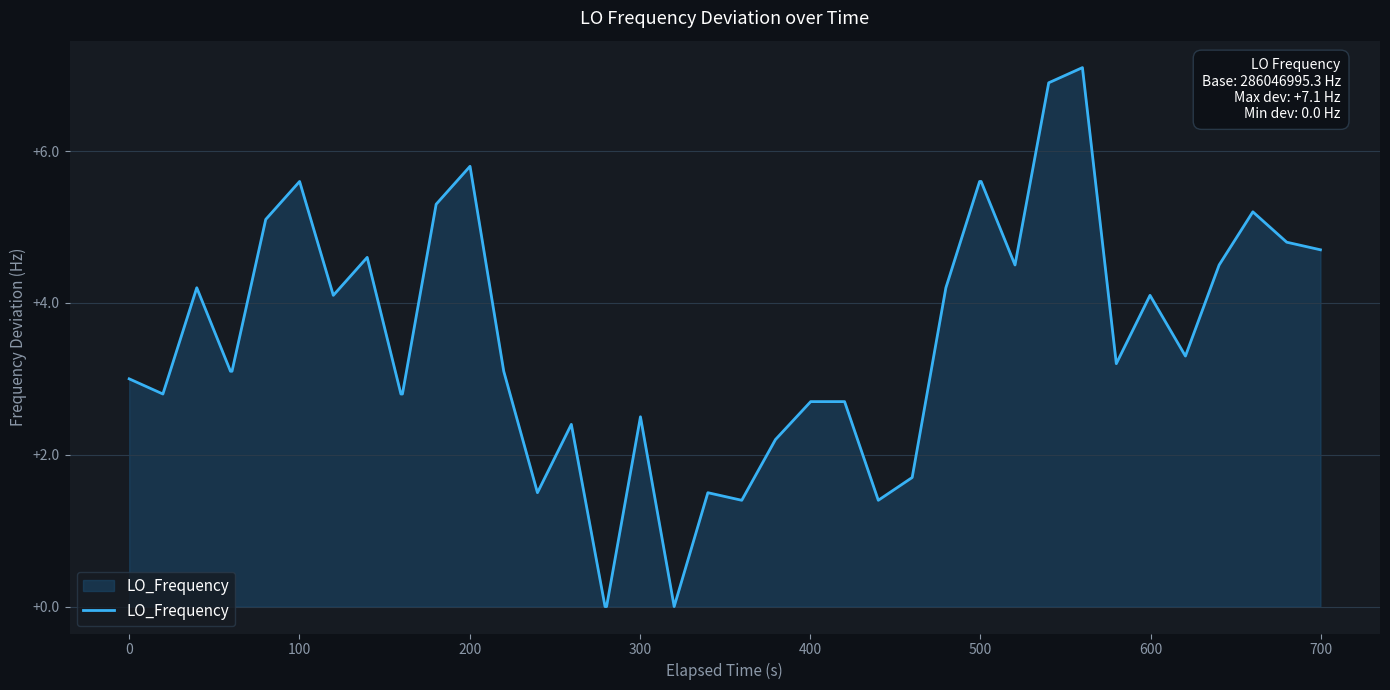

What is the maximum value shown in the chart?

7.1